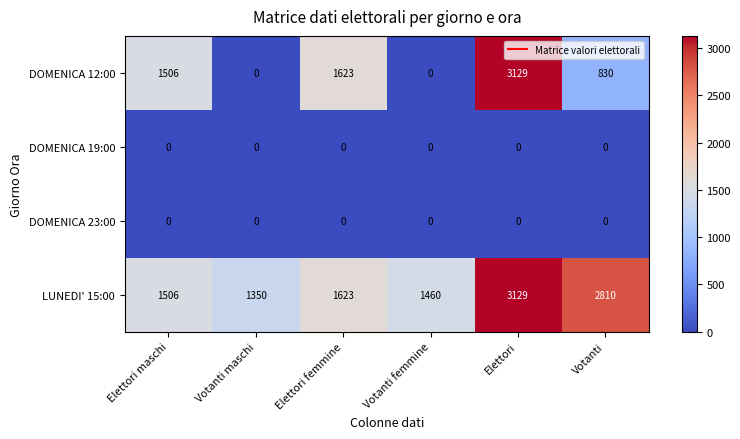

What is the highest value of the LUNEDI' 15:00 series?

3129